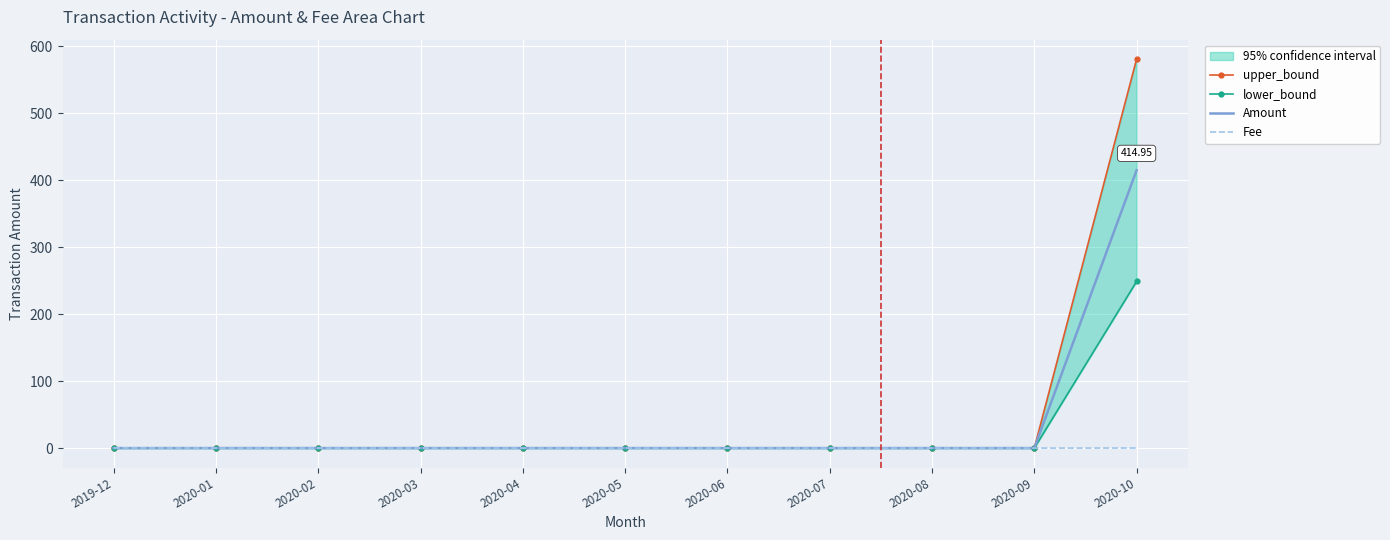

How many positive values does the Amount series have?

1